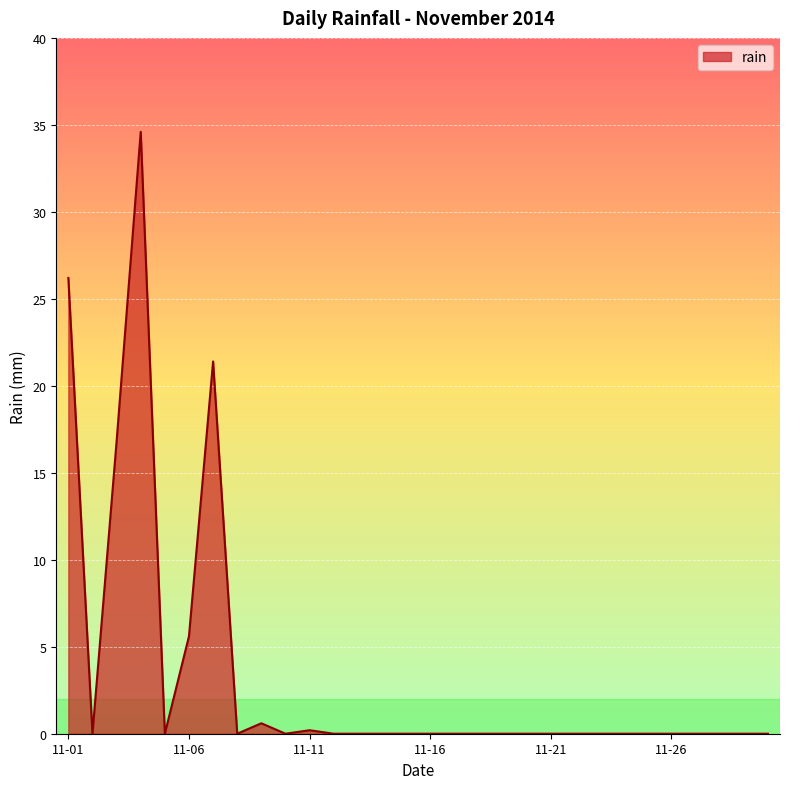

Reading left to right, list all the values displayed in this chart.

26.2	0.0	16.8	34.6	0.0	5.6	21.4	0.0	0.6	0.0	0.2	0.0	0.0	0.0	0.0	0.0	0.0	0.0	0.0	0.0	0.0	0.0	0.0	0.0	0.0	0.0	0.0	0.0	0.0	0.0